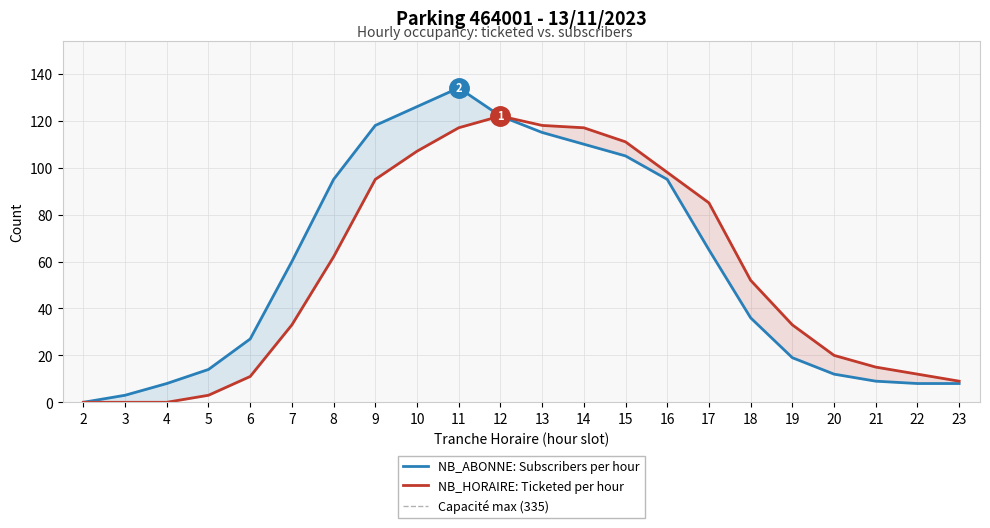

True or false: NB_ABONNE and NB_HORAIRE cross at least once.

False